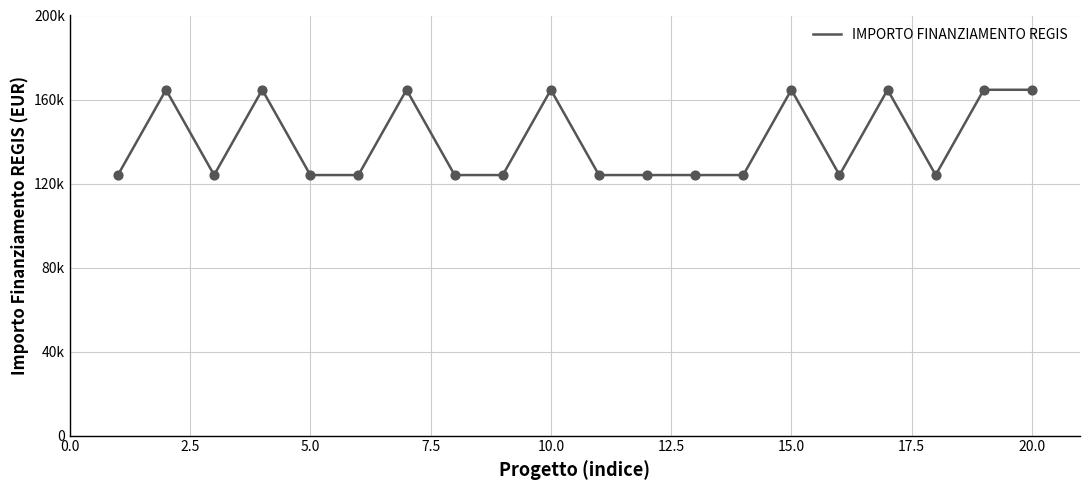

Does the chart have visible grid lines?

Yes